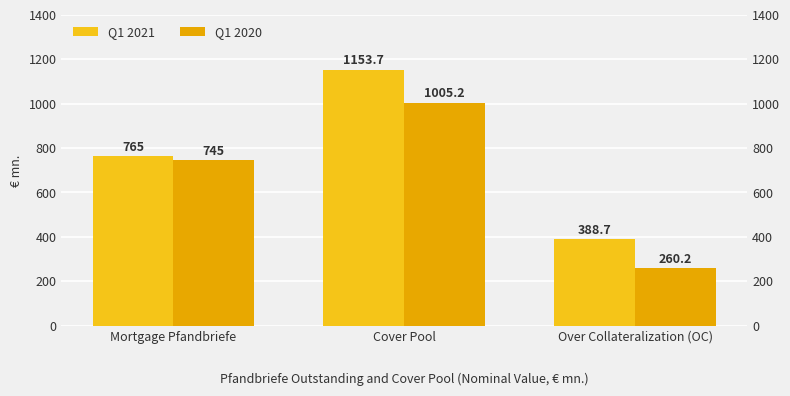

Does the chart contain any negative values?

No